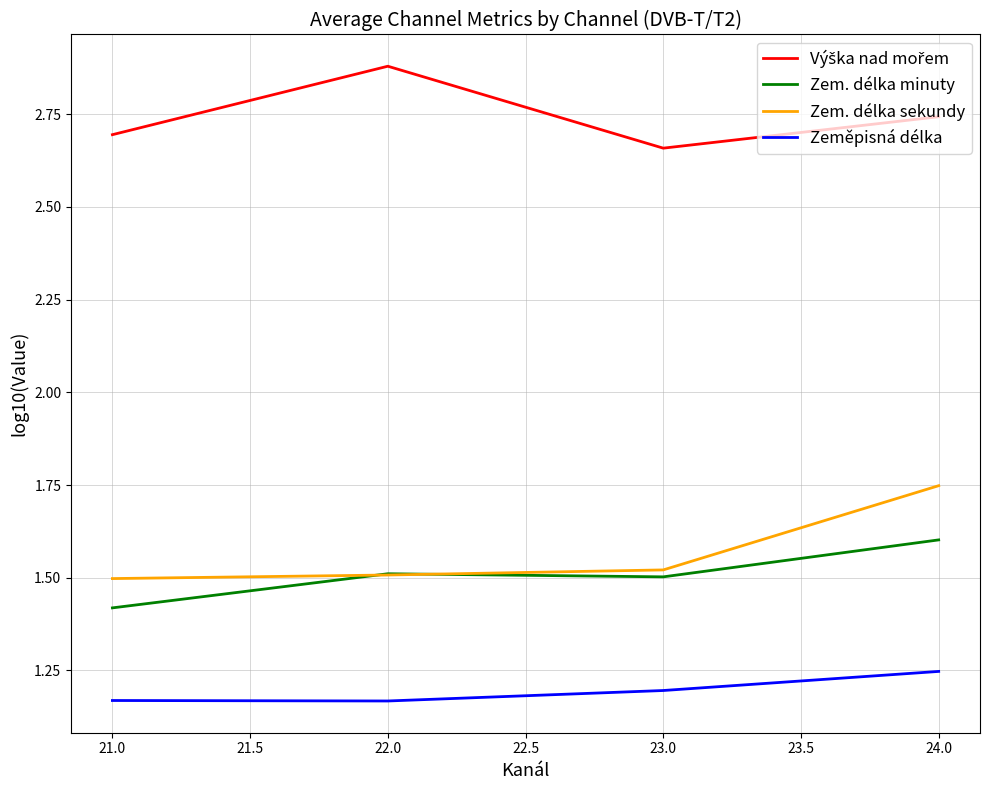

What is the minimum value for Zem. délka minuty?

1.4